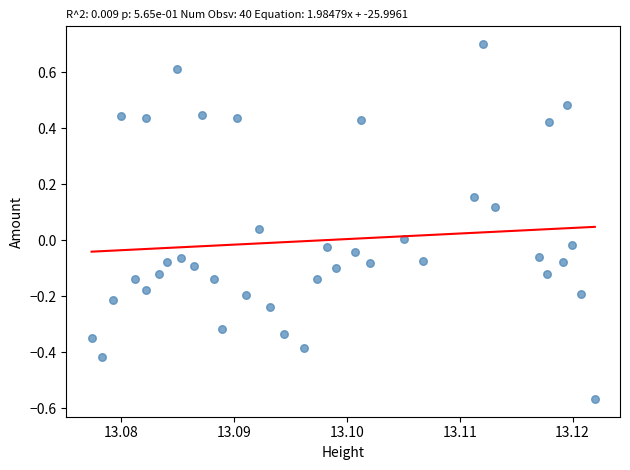

What is the range of Y values (max minus min)?

1.3